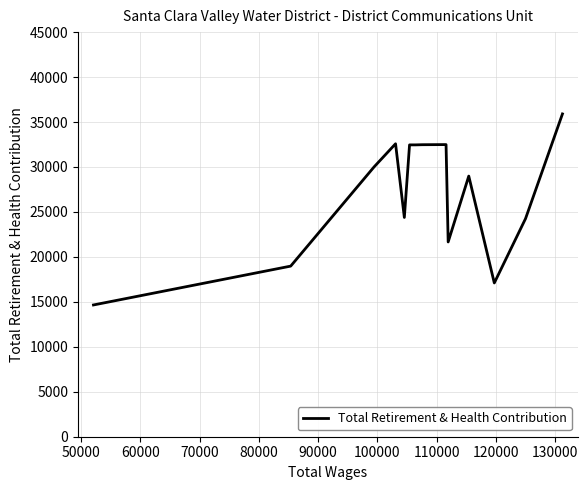

What is the difference between the maximum and minimum values?

21248